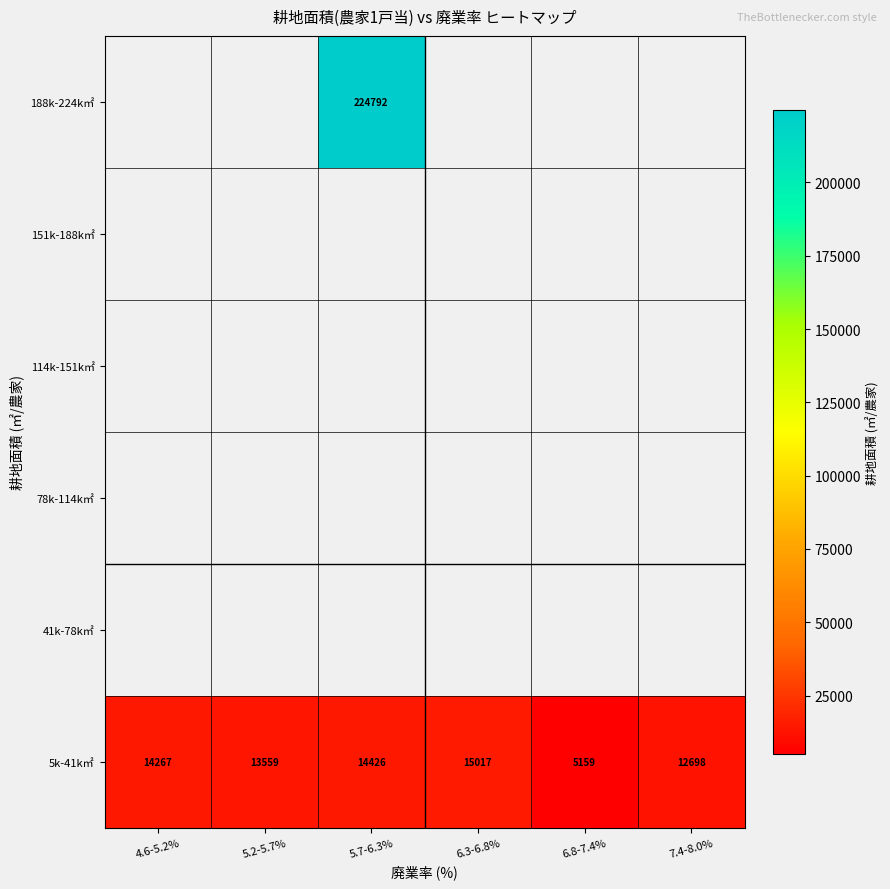

What is the difference between the 5k-41k㎡ values at 5.2-5.7% and 5.7-6.3%?

867.0